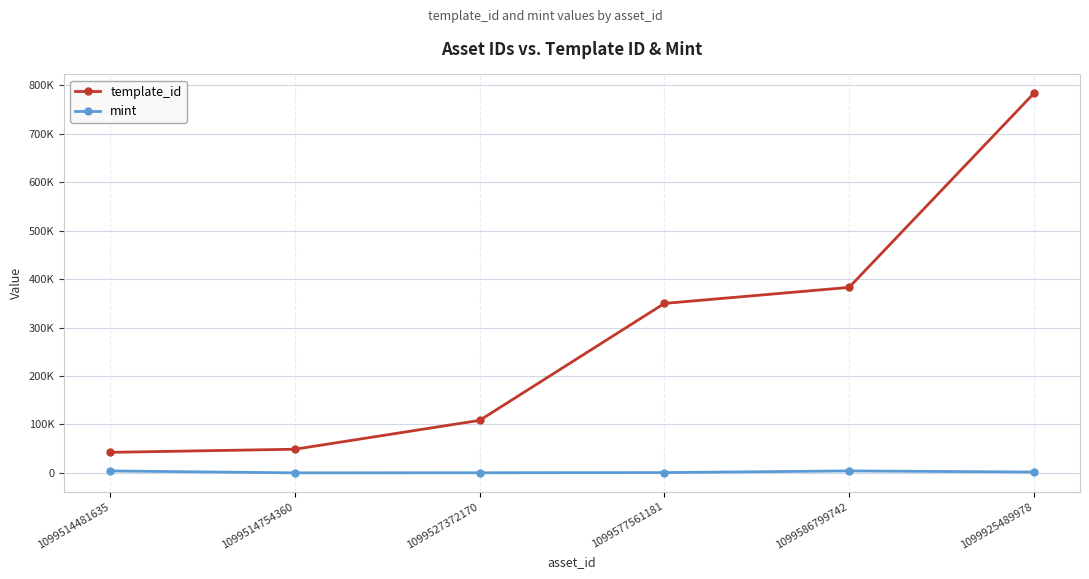

What are all the series names shown in the legend?

template_id, mint